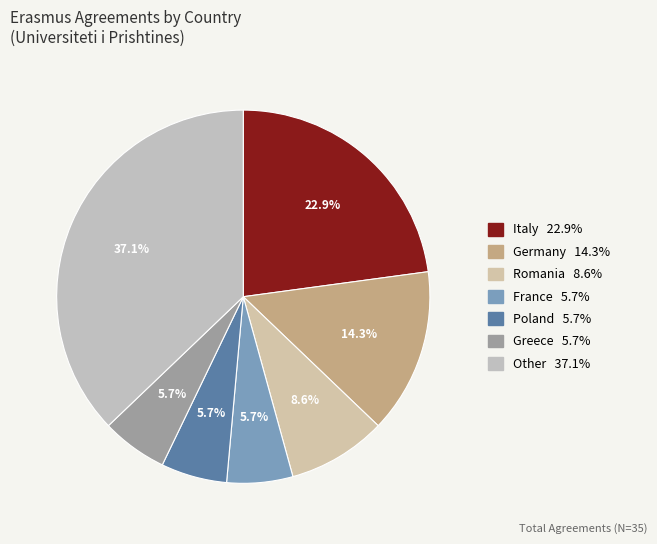

How many slices are in this pie chart?

7